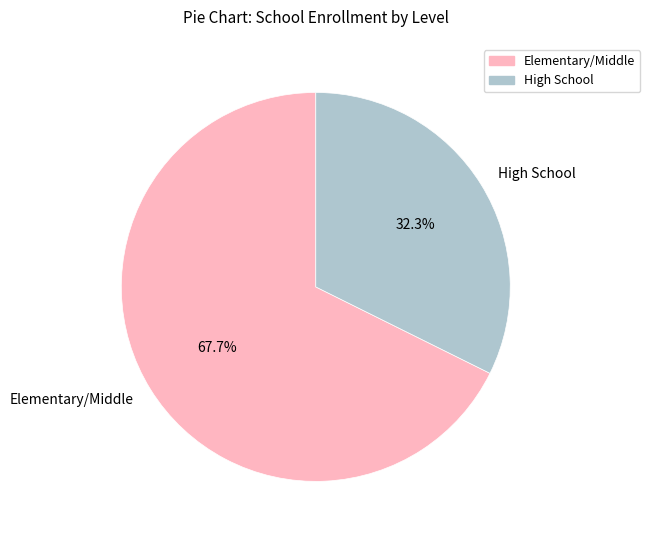

Is Elementary/Middle the majority of the pie?

Yes